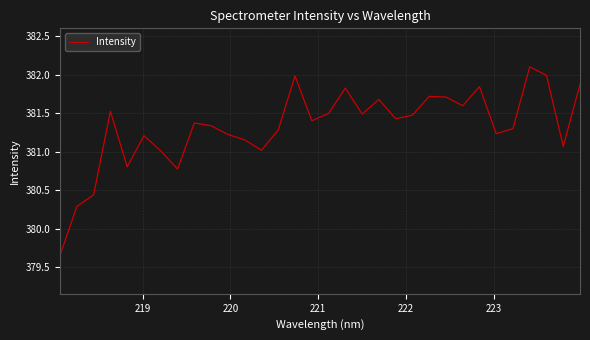

What is the difference between the maximum and minimum values?

2.5